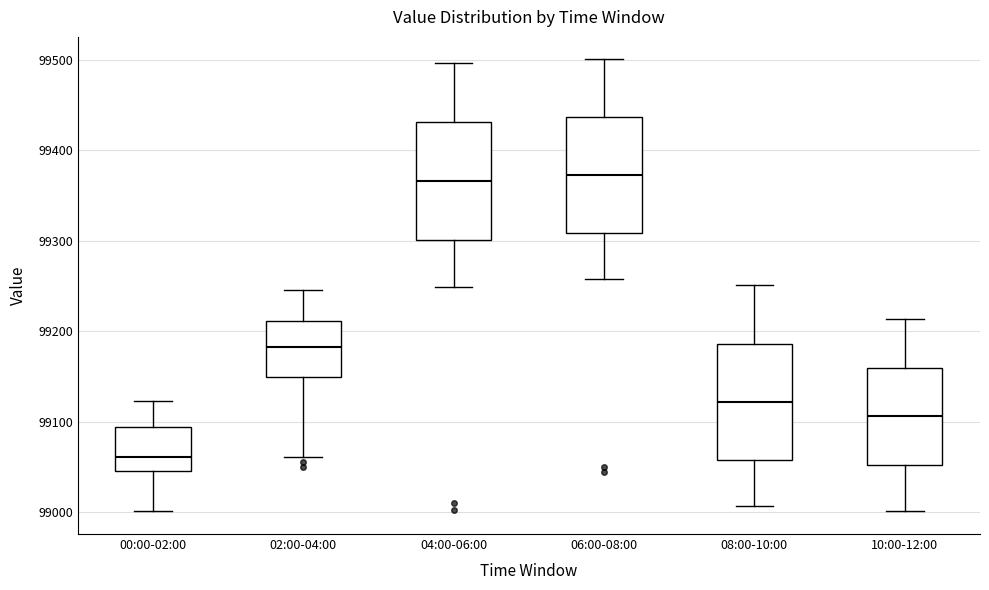

Which box's median line is the lowest?

00:00-02:00